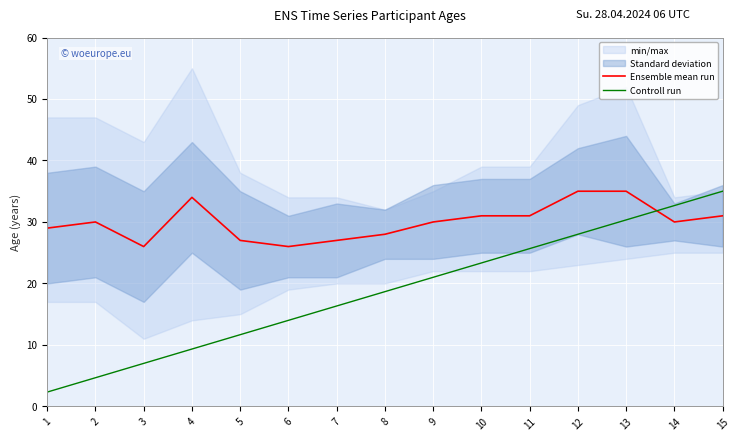

What is the value of the Controll run point at the 5th from the left?

11.7